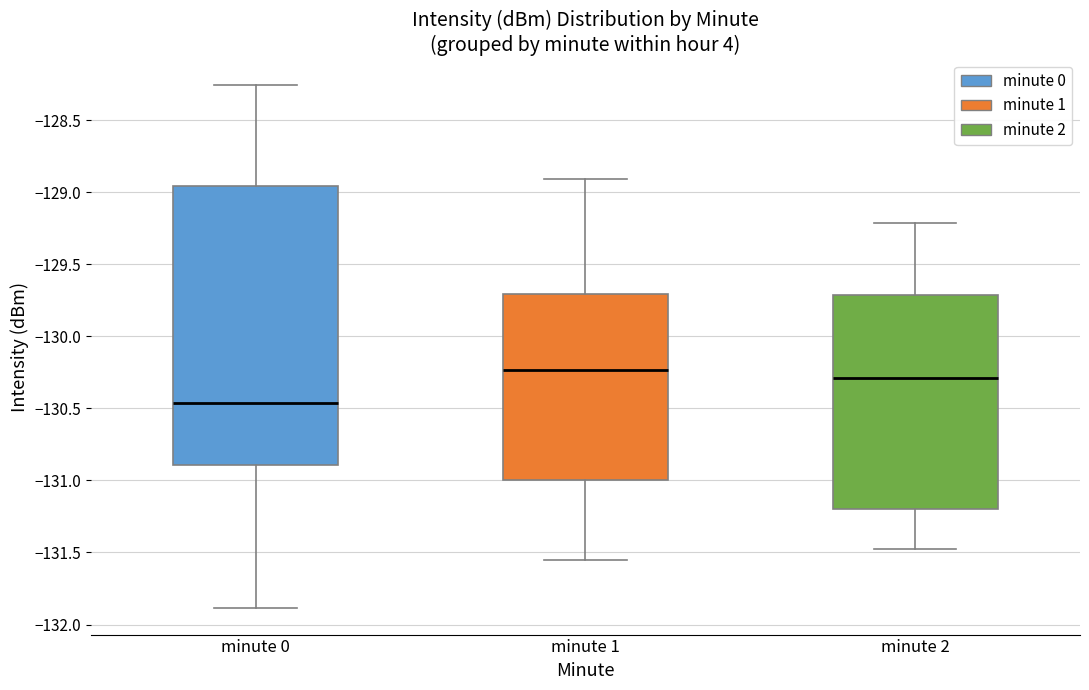

Where does the upper whisker of the box for minute 0 end on the y-axis? The values are not printed on the chart, so give them approximately, as read against the axis.

-128.25